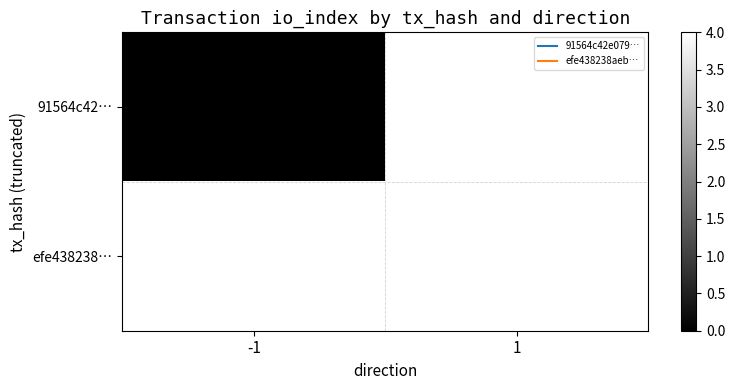

What is the maximum value shown in the chart?

4.0